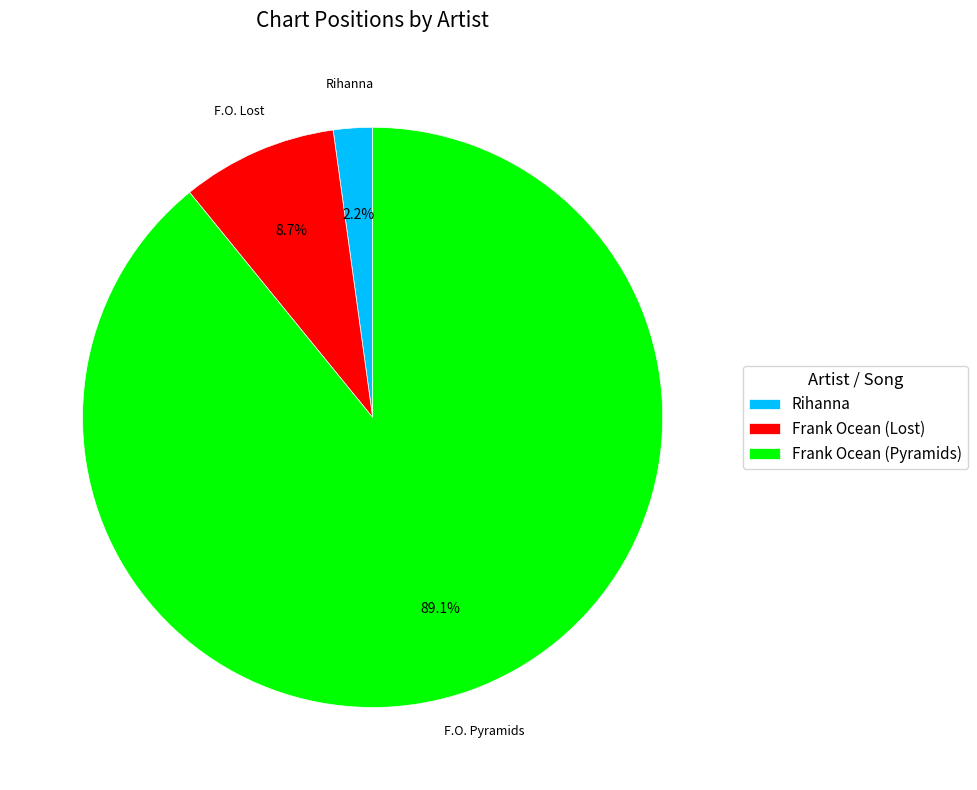

What is the total percentage of Frank Ocean (Pyramids) and Frank Ocean (Lost)?

97.8%